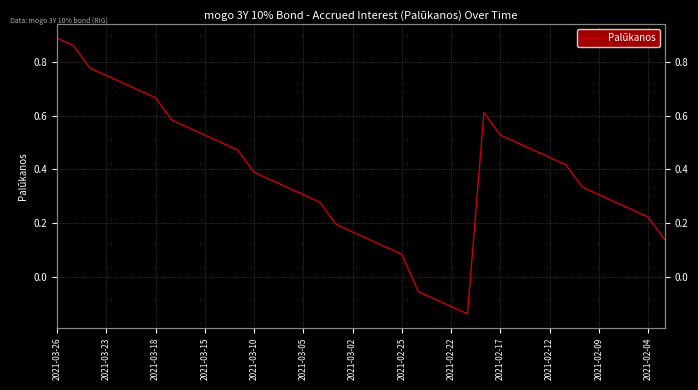

What is the change in value from 23 to 30?

+0.5